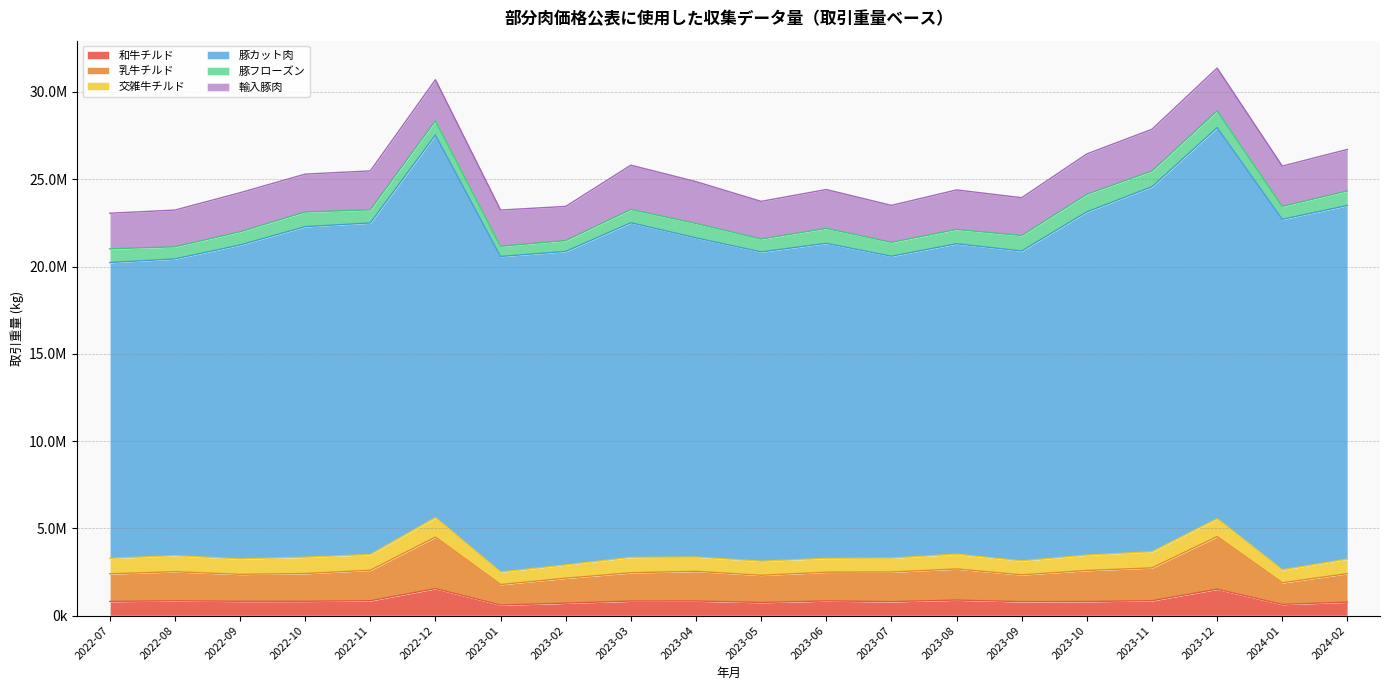

The value of 輸入豚肉 at 2023-04 is 2399921. True or false?

True